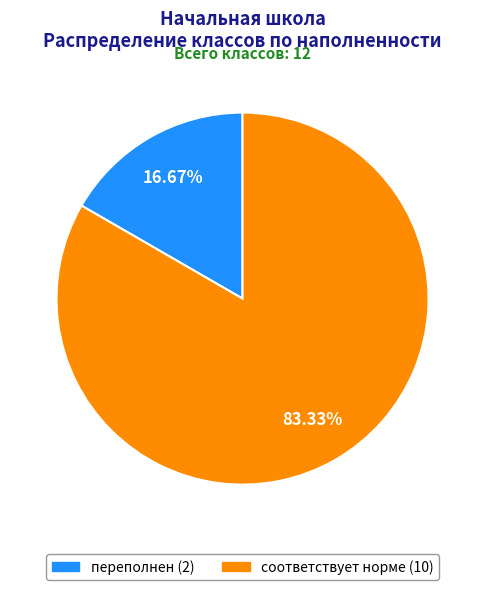

To the nearest percent, what is the difference between the переполнен and соответствует норме slice percentages?

67%